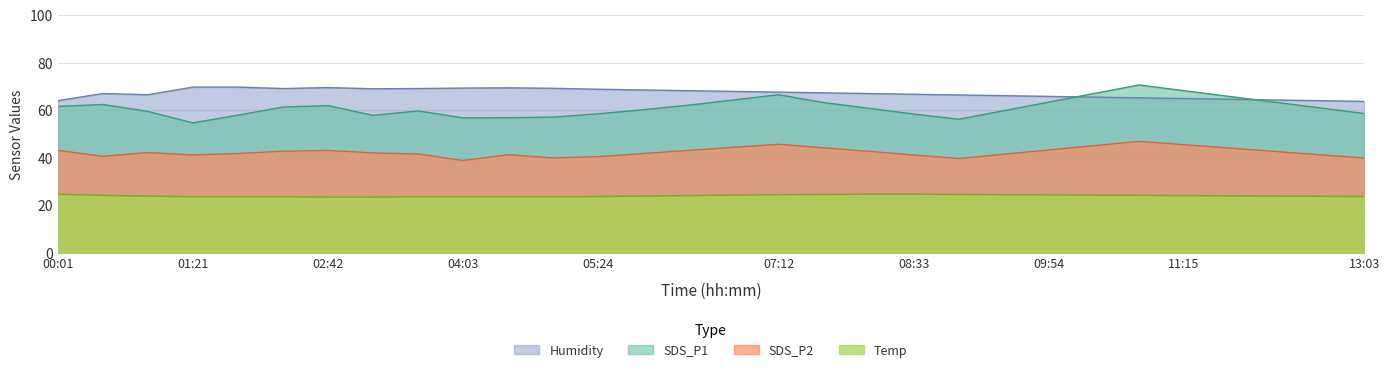

Which series has the largest range (max minus min)?

SDS_P1